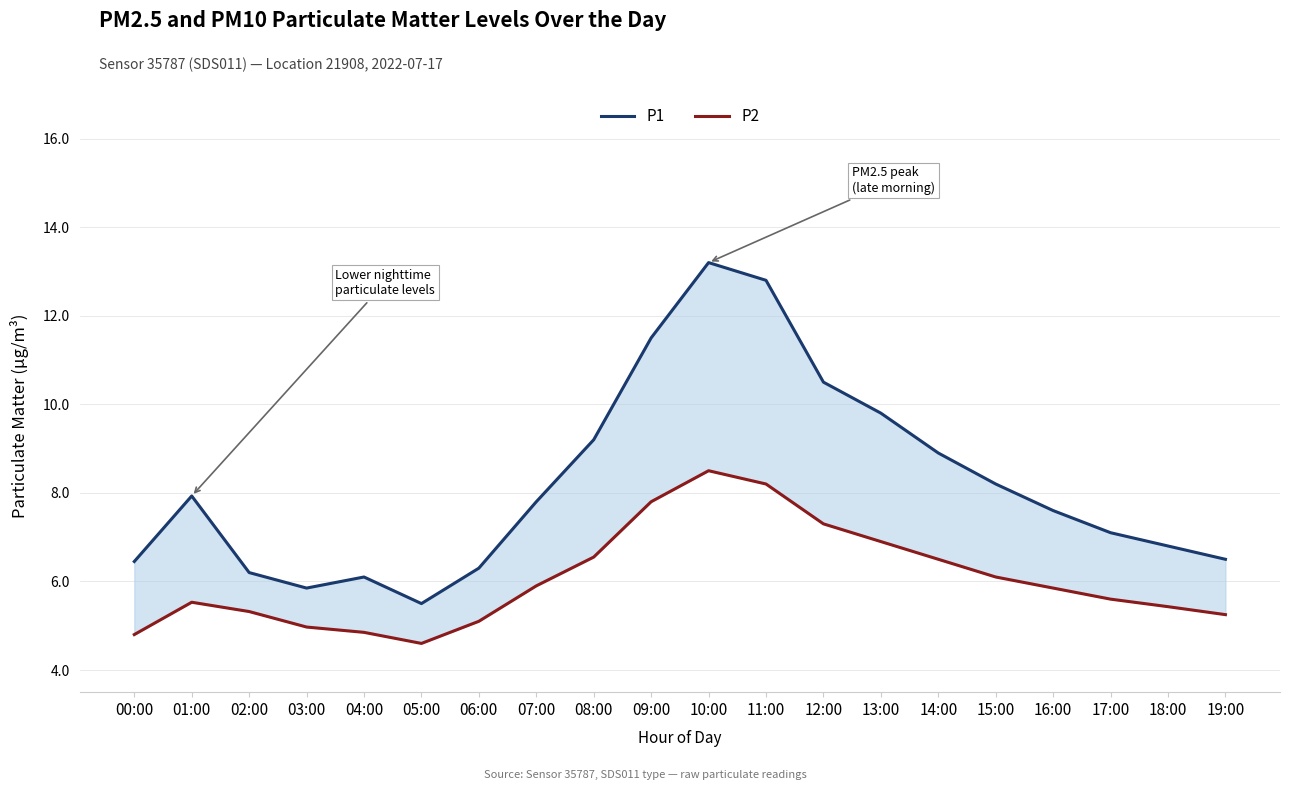

Rank the series at 16:00 from lowest to highest value.

P2, P1